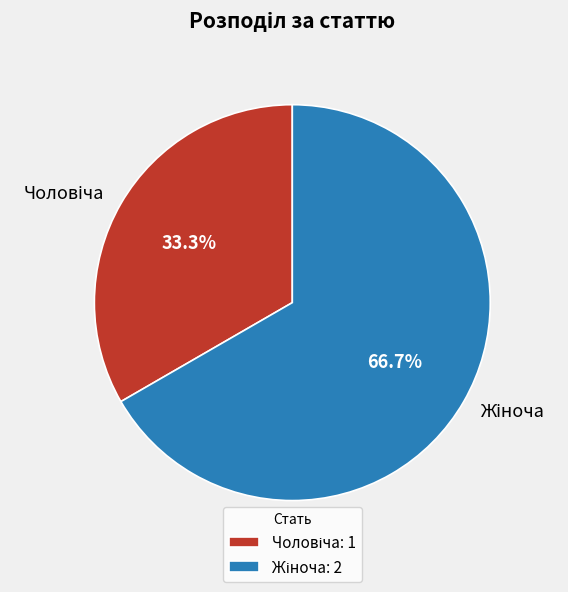

Is there a majority slice in this chart?

Yes